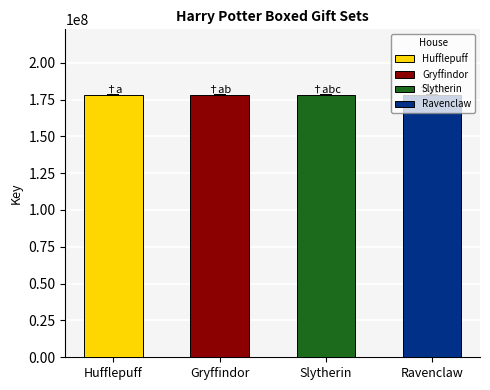

What is the ratio of the value at Slytherin to the value at Gryffindor?

1.0